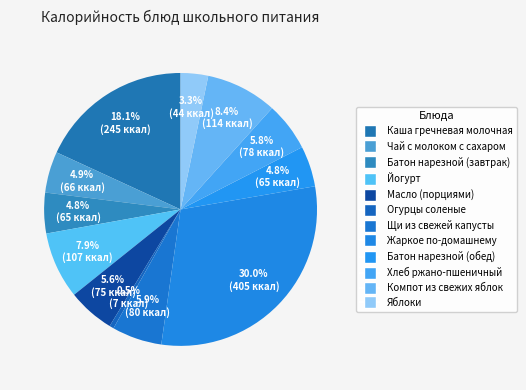

What is the total percentage of Огурцы соленые and Щи из свежей капусты?

6.4%